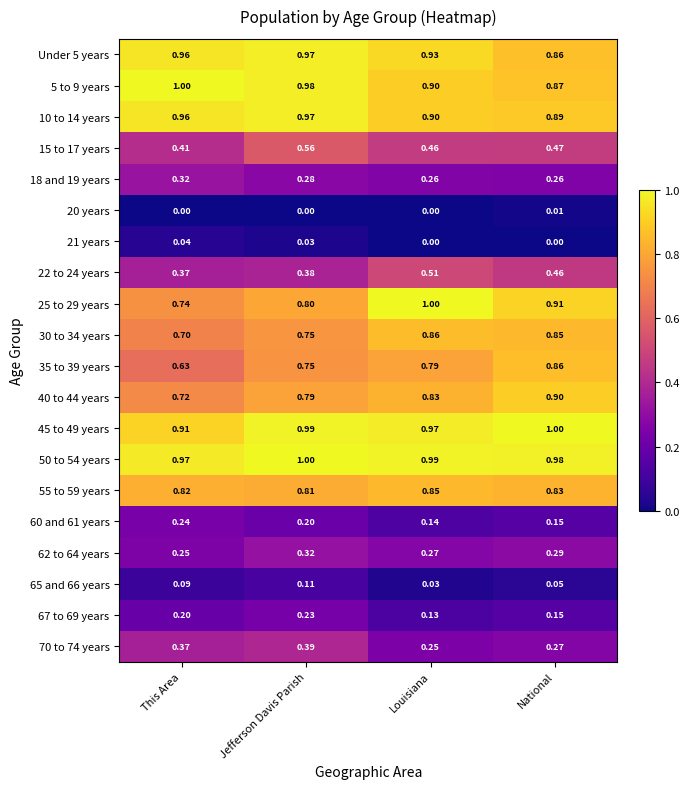

How many distinct data groups are displayed?

20